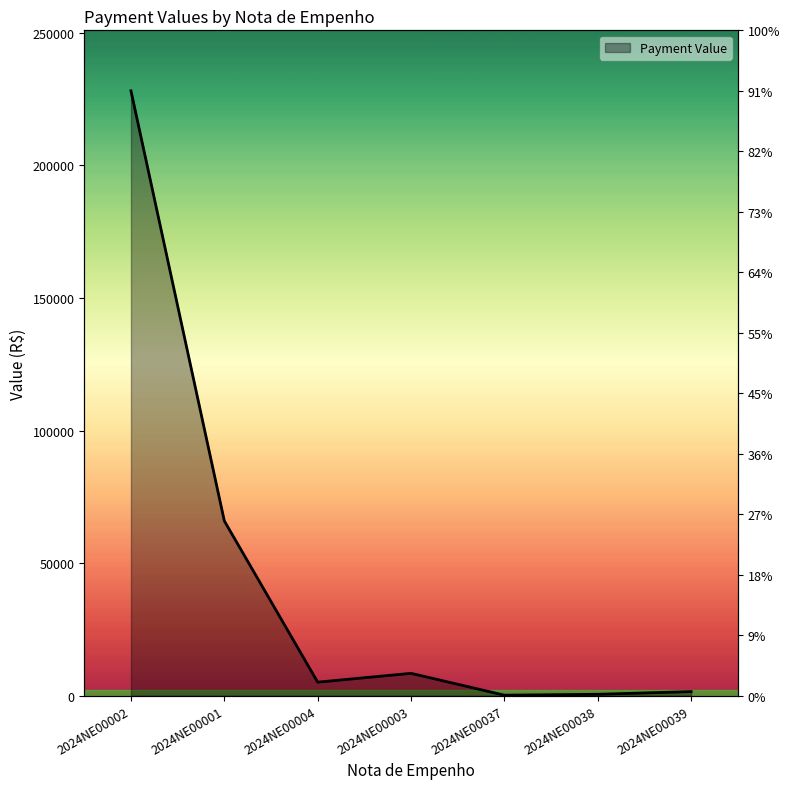

Where does the data first go above 5130?

2024NE00002